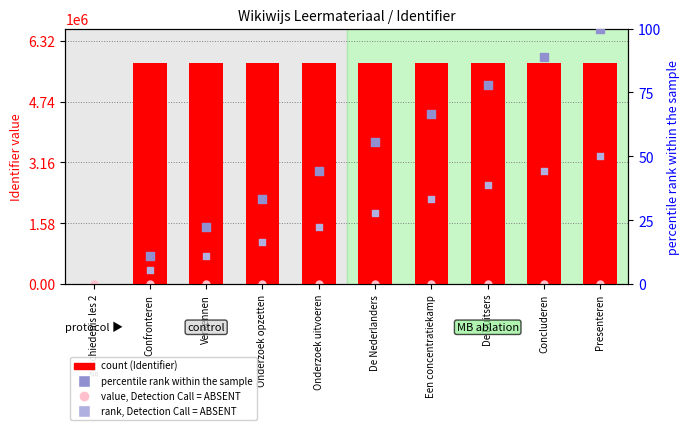

Approximately how many times larger is the value at Presenteren compared to Verkennen?

1.0